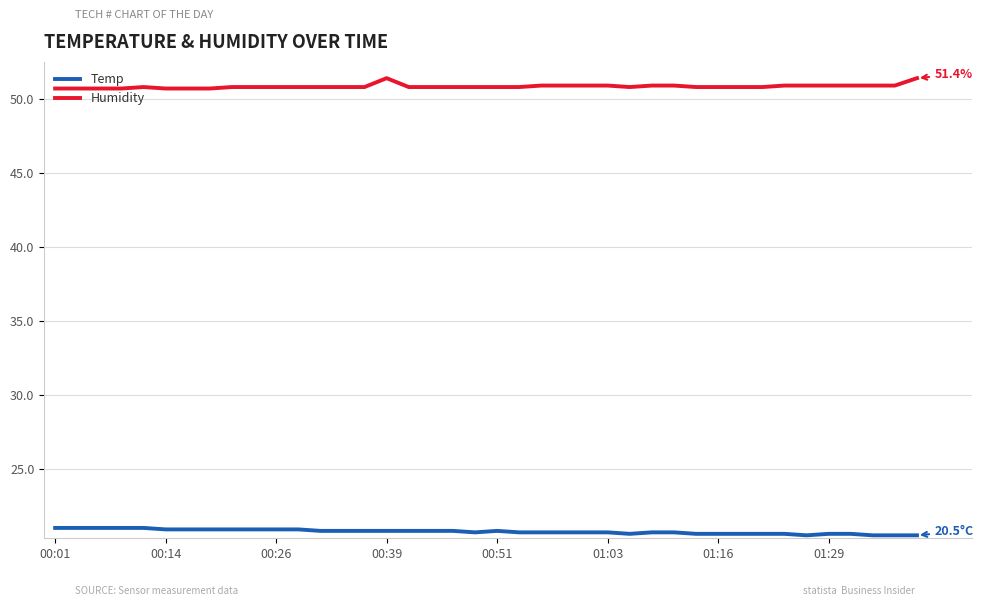

What is the maximum value shown in the chart?

51.4